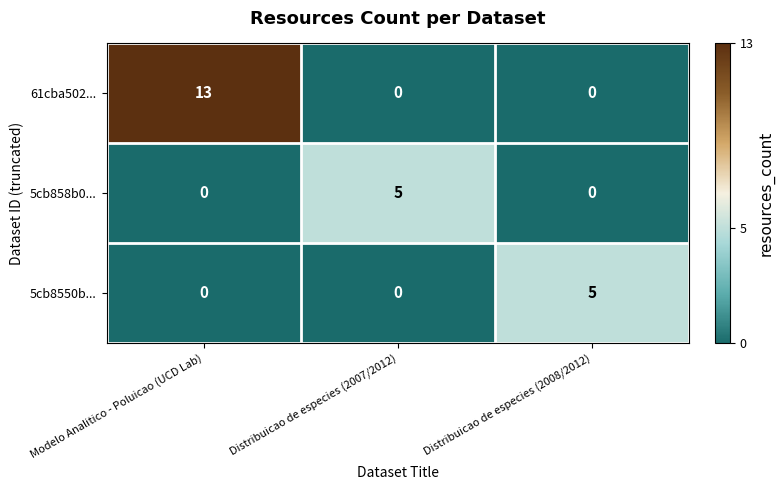

Which series changed the most between Modelo Analitico - Poluicao (UCD Lab) and Distribuicao de especies (2008/2012)?

61cba502...